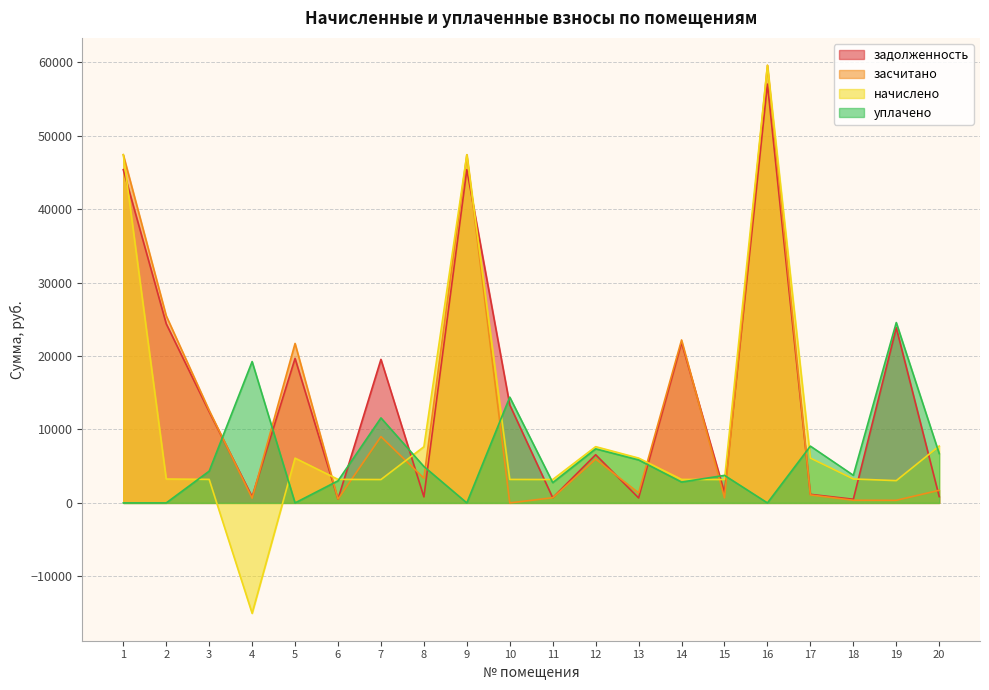

Which category has the highest value in the начислено series?

16